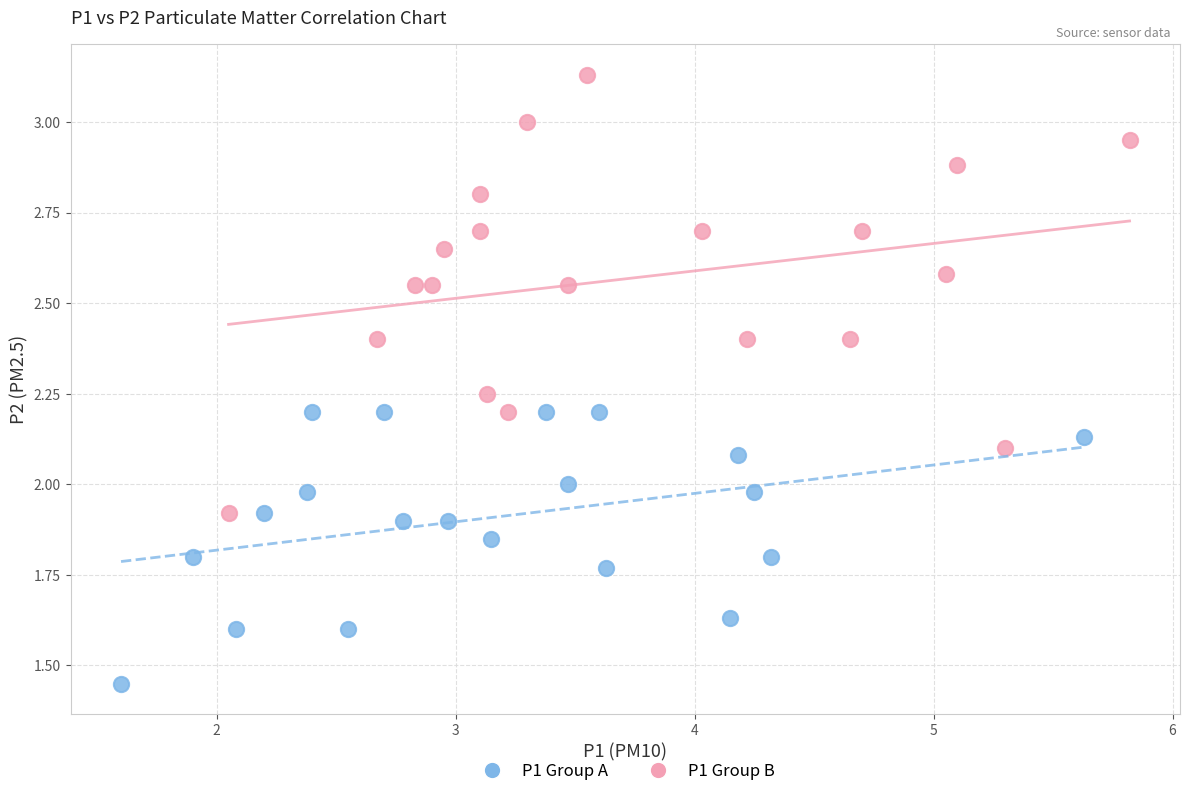

Which series contains the lowest Y value?

P1 Group A